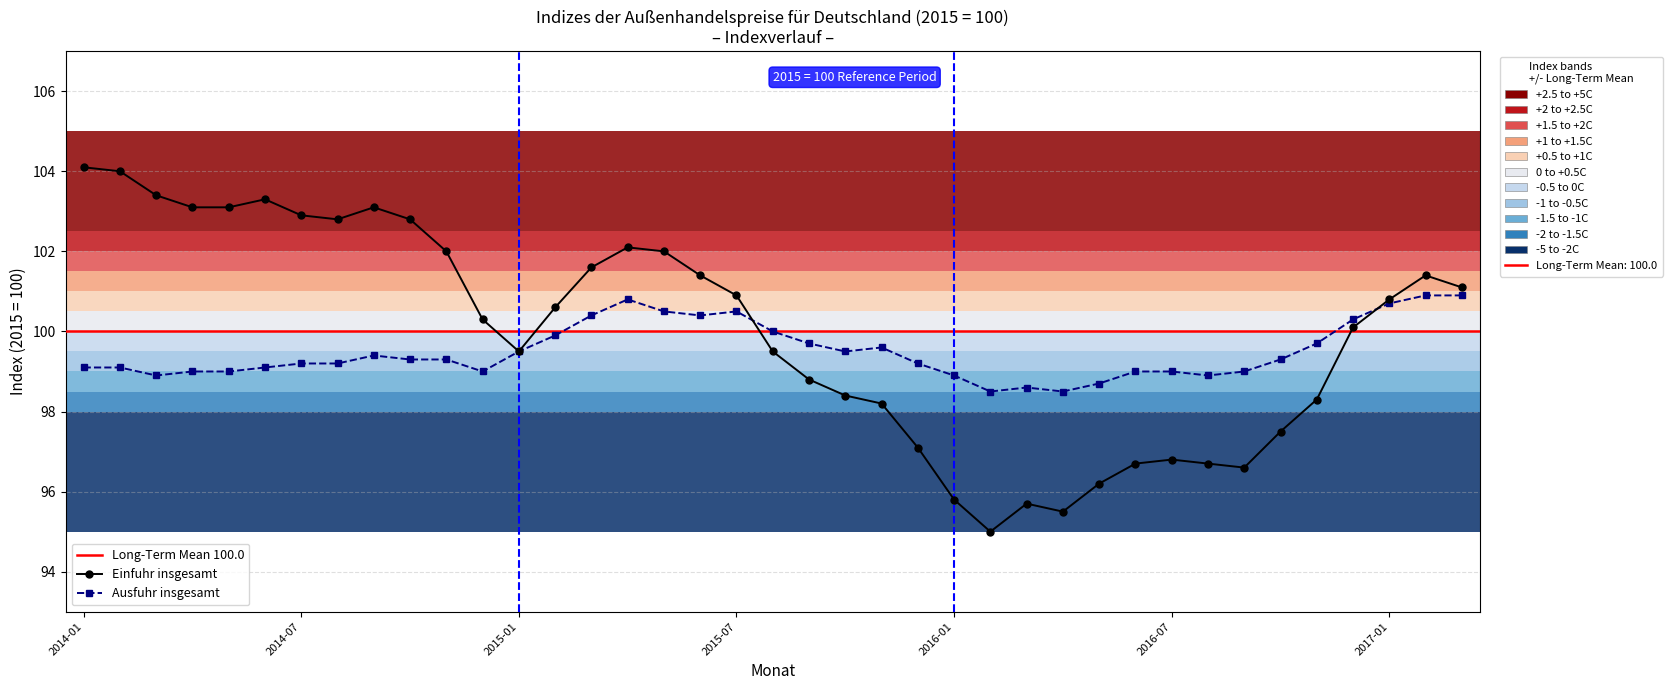

Is it true that Einfuhr insgesamt equals 100.6 at 2015-02?

True